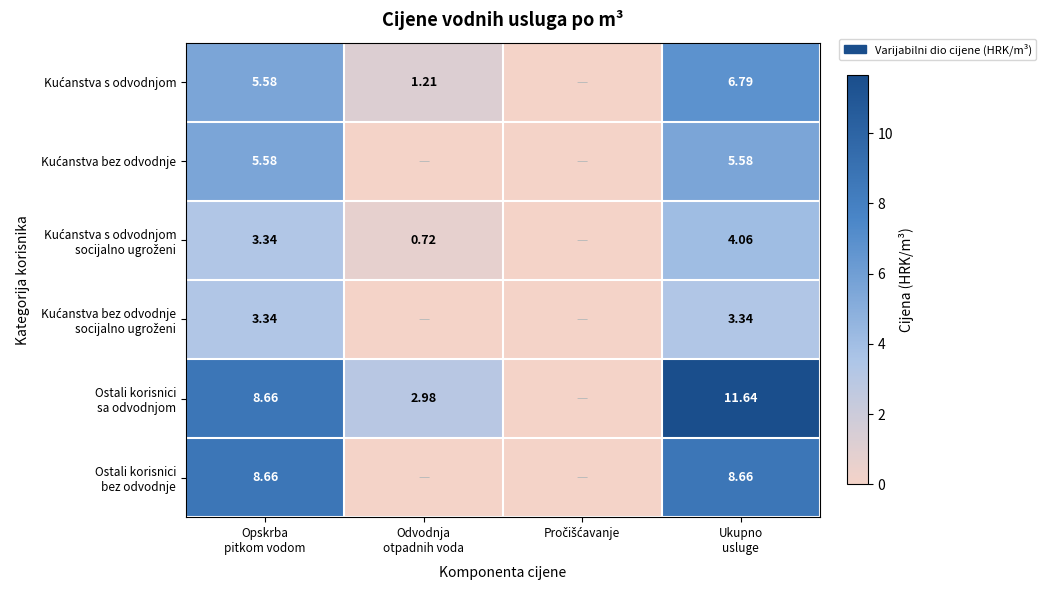

How many data points does each series have?

4